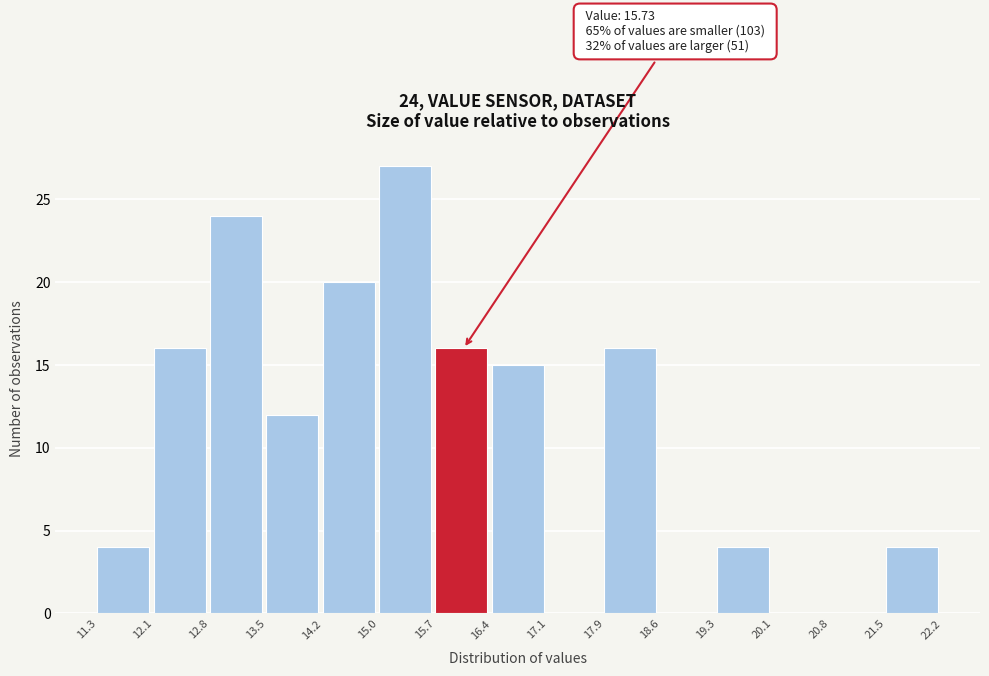

Which range on the x-axis has the tallest bar?

15.0 to 15.7